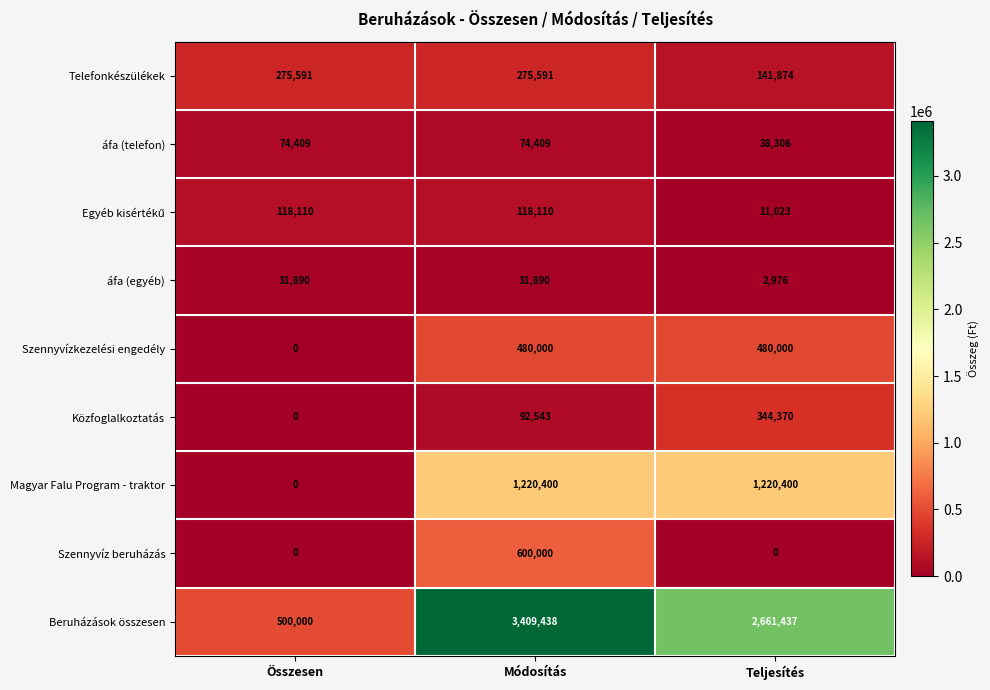

At which label is Szennyvízkezelési engedély closest to 240000?

Összesen